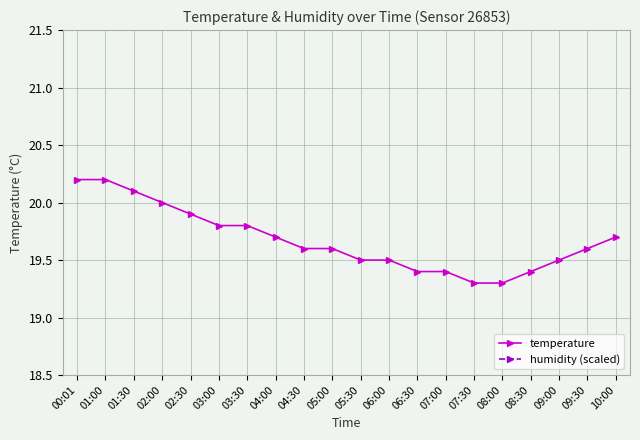

True or false: humidity (scaled) and temperature intersect in this chart.

False